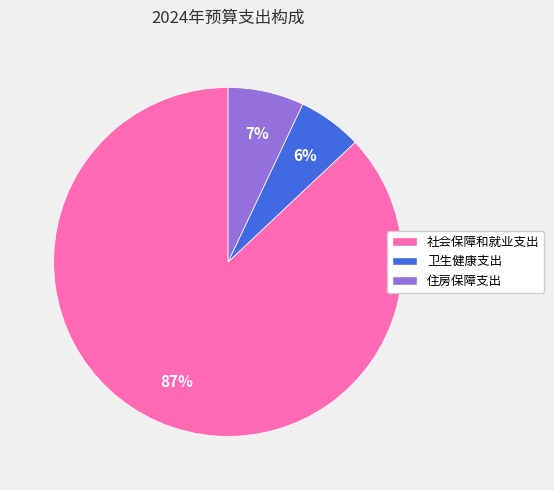

Is it true that 住房保障支出 is 2% of the pie?

False